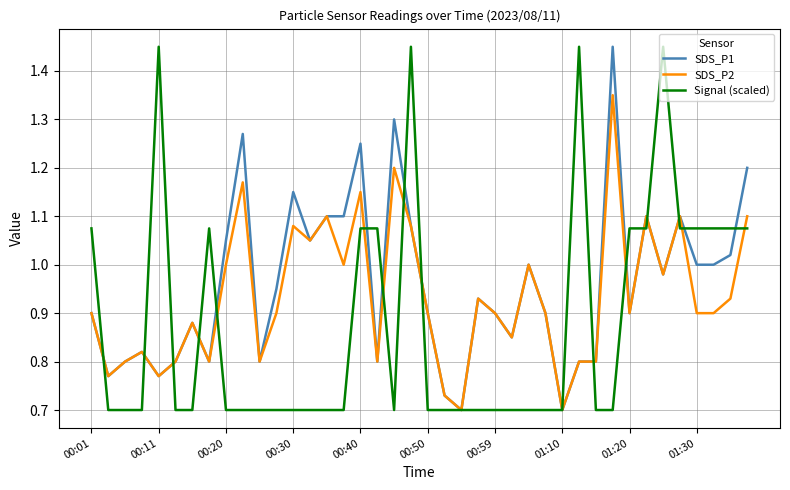

What are all the series names shown in the legend?

SDS_P1, SDS_P2, Signal (scaled)